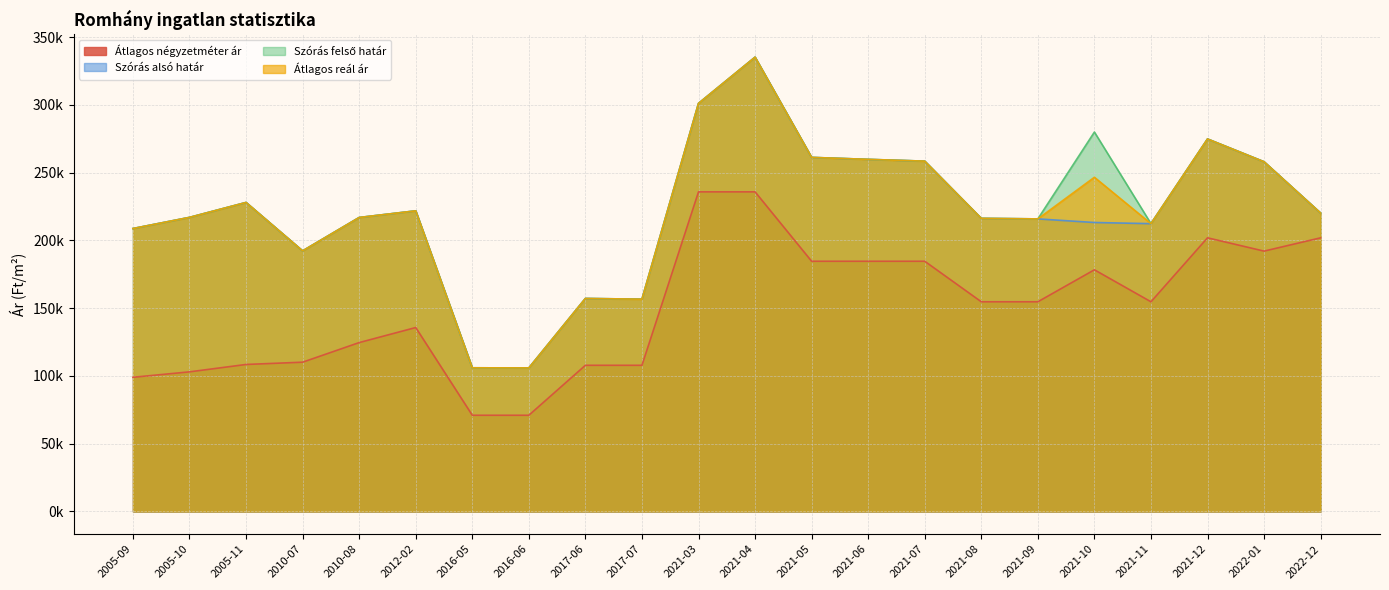

What is the spread (max minus min) of values at 2022-12?

18271